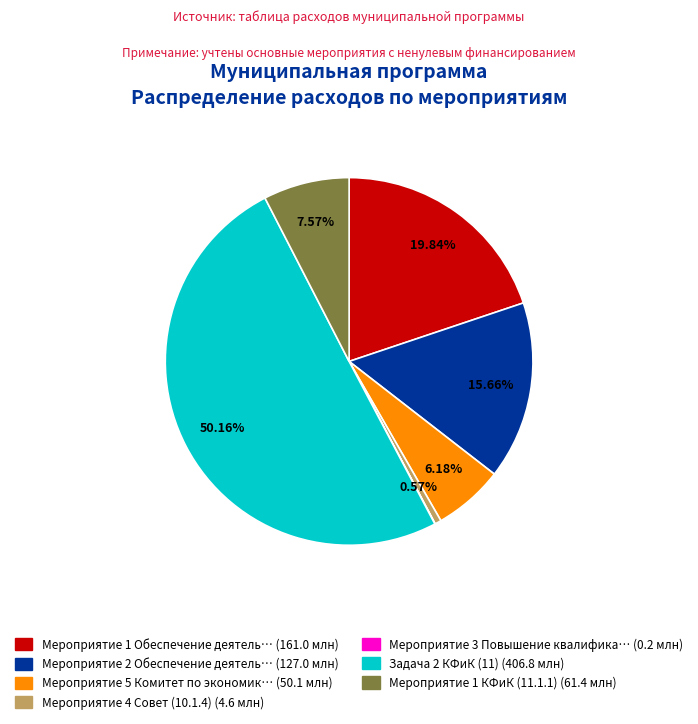

Rank the categories by value from lowest to highest.

Мероприятие 3 Повышение квалификации (10.1.3), Мероприятие 4 Совет (10.1.4), Мероприятие 5 Комитет по экономике (10.1.5), Мероприятие 1 КФиК (11.1.1), Мероприятие 2 Обеспечение деятельности (10.1.2), Мероприятие 1 Обеспечение деятельности (10.1.1), Задача 2 КФиК (11)